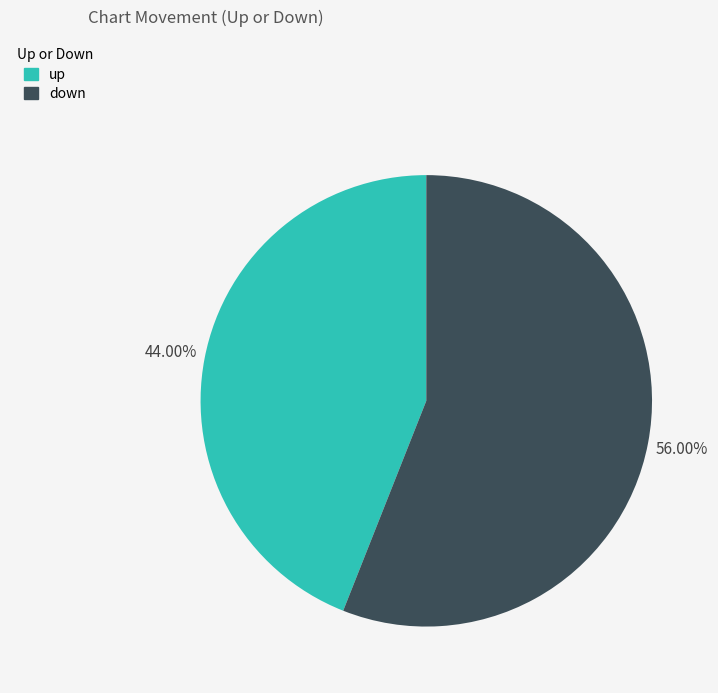

To the nearest percent, what is the average slice percentage?

50%